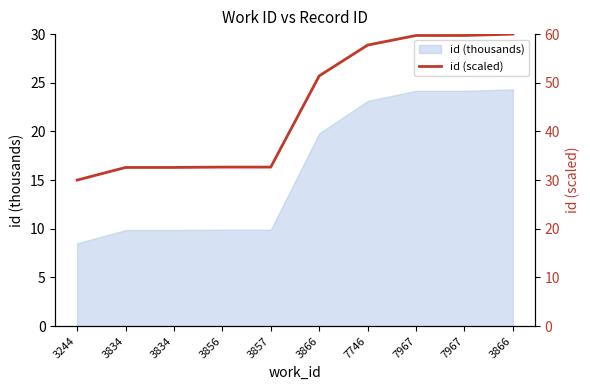

True or false: the data has more than 1 interior local peaks.

False